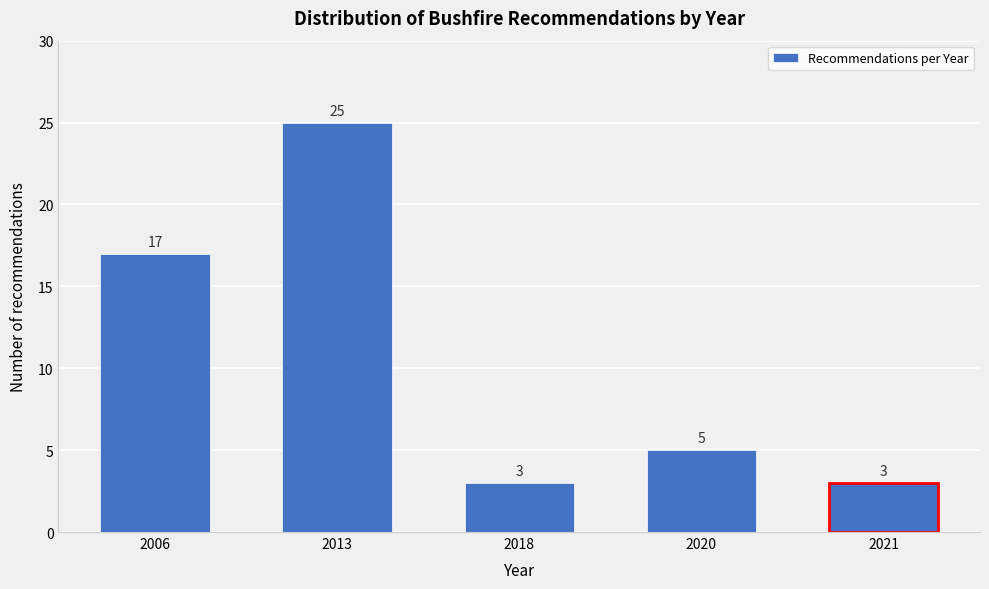

Reading left to right, extract all data points from this chart.

2006=17	2013=25	2018=3	2020=5	2021=3